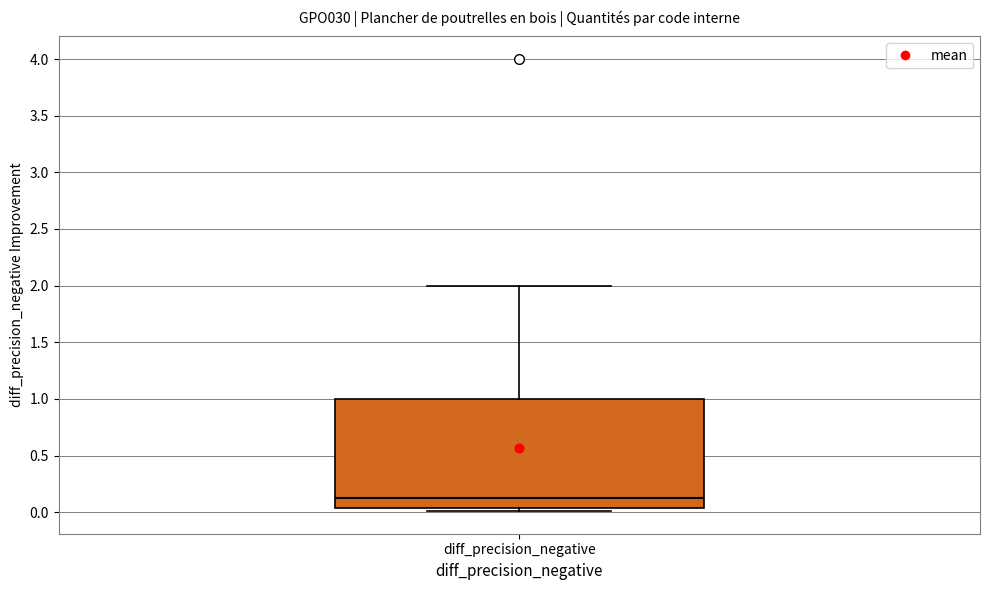

Transcribe this box plot: give where the median line is, the range the box spans, and where the two whiskers end, as read against the y-axis. The values are not printed on the chart, so give them approximately, as read against the axis.

median 0.15, box 0.05 to 1.00, whiskers 0.00 to 2.00